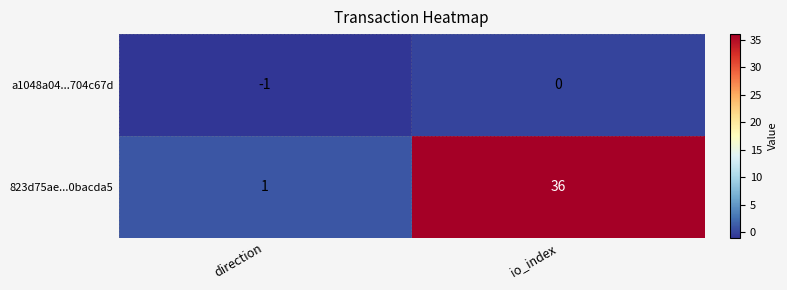

List the series in order of their peak value, lowest first.

a1048a04...704c67d, 823d75ae...0bacda5